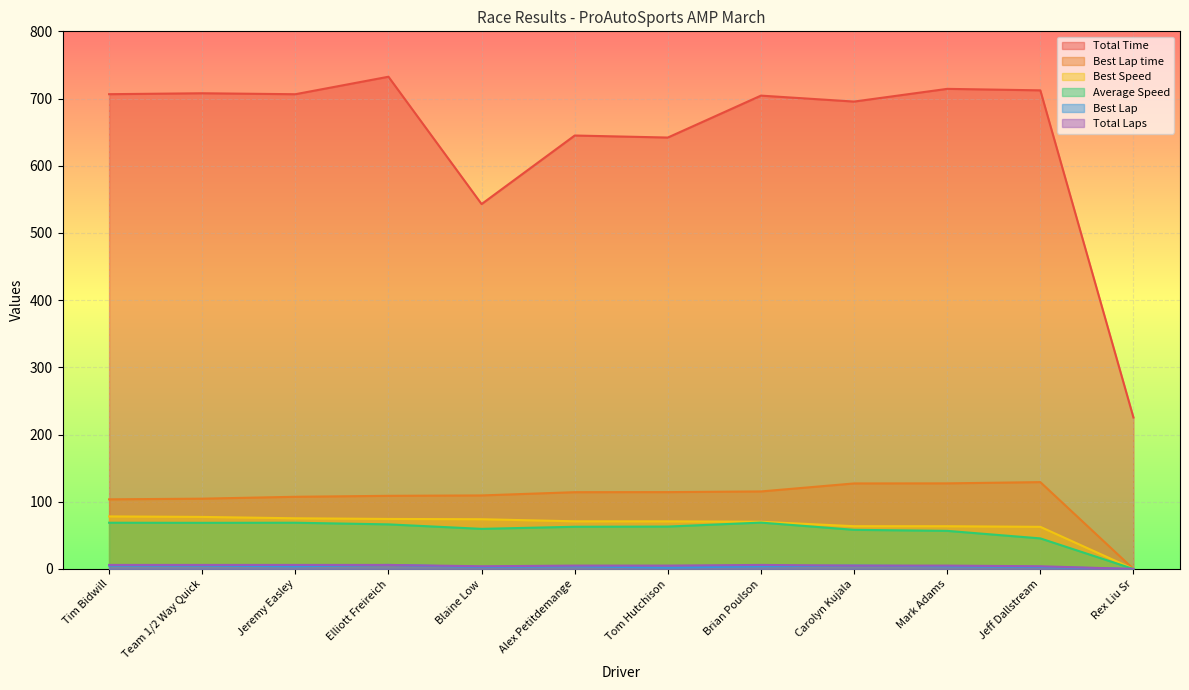

Which series has the largest total across all categories?

Total Time